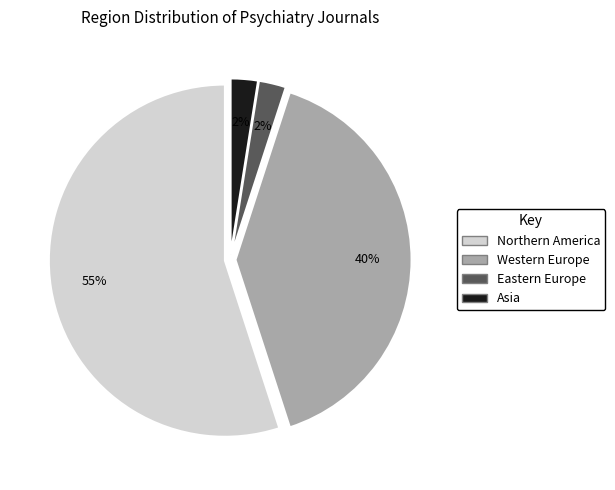

Which has a higher value, Northern America or Western Europe?

Northern America